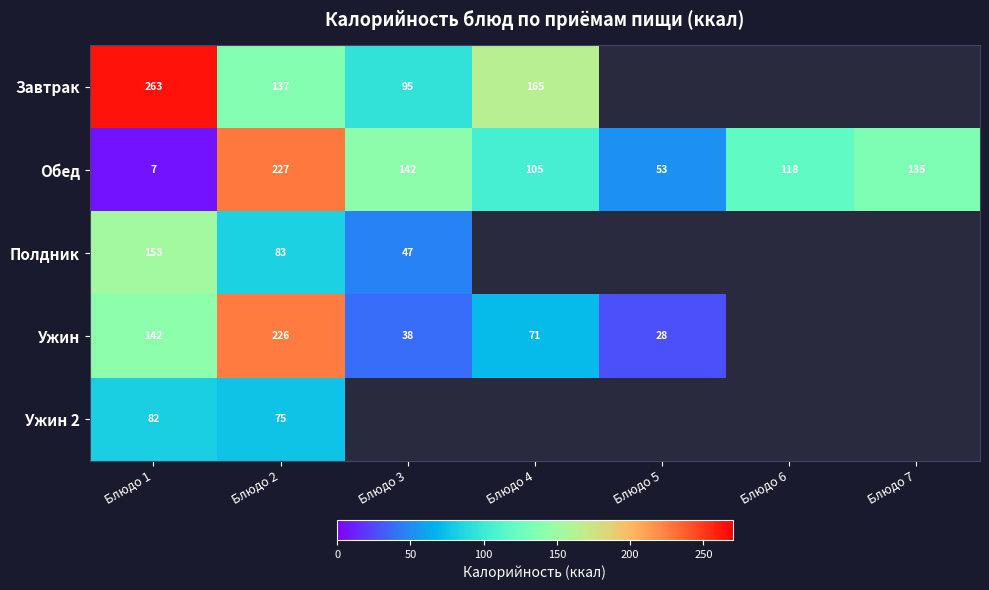

At which label does Обед reach its minimum?

Блюдо 1